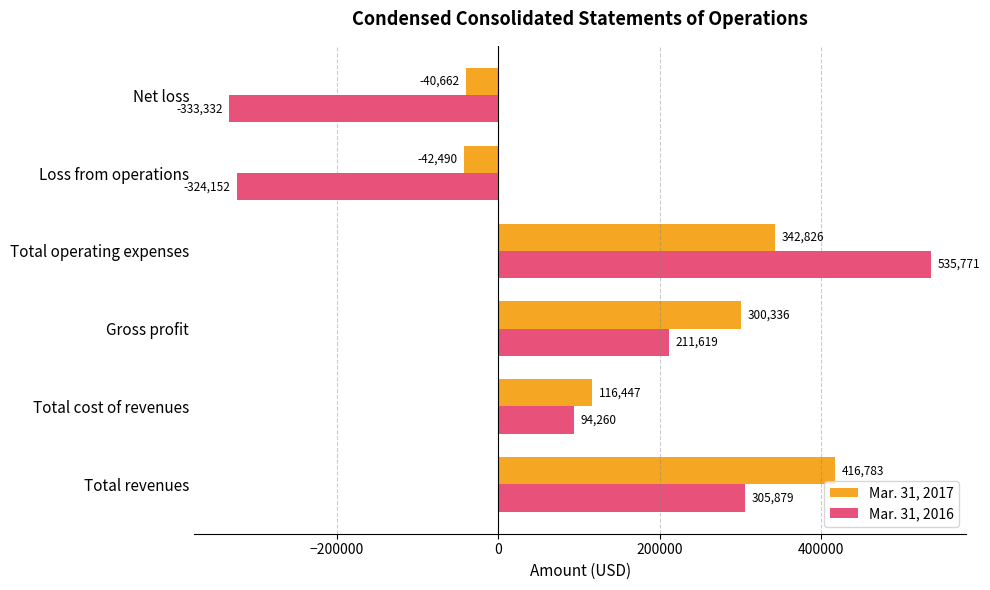

How many distinct data groups are displayed?

2